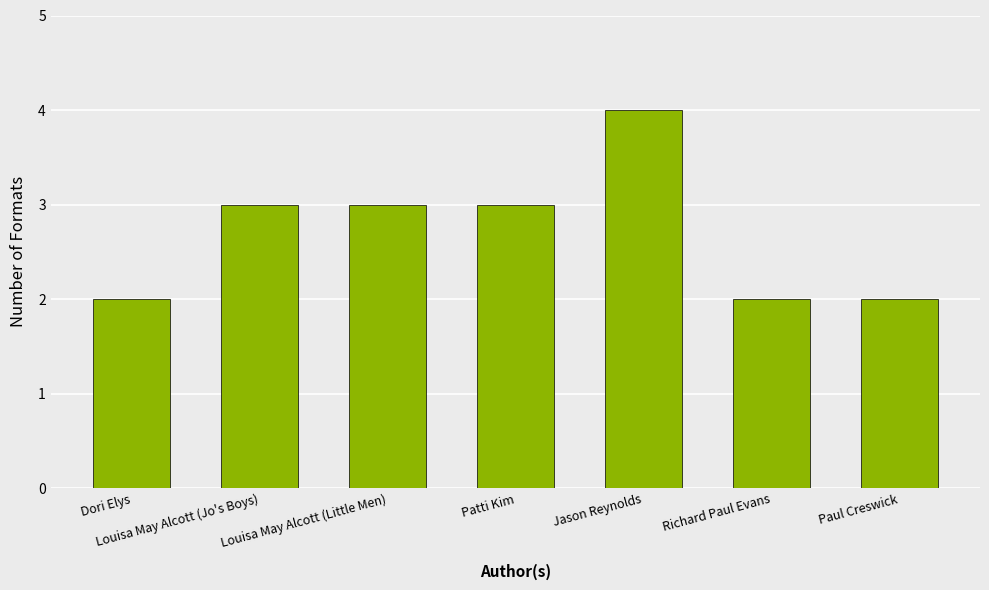

What is the value of the 3rd bar from the left?

3